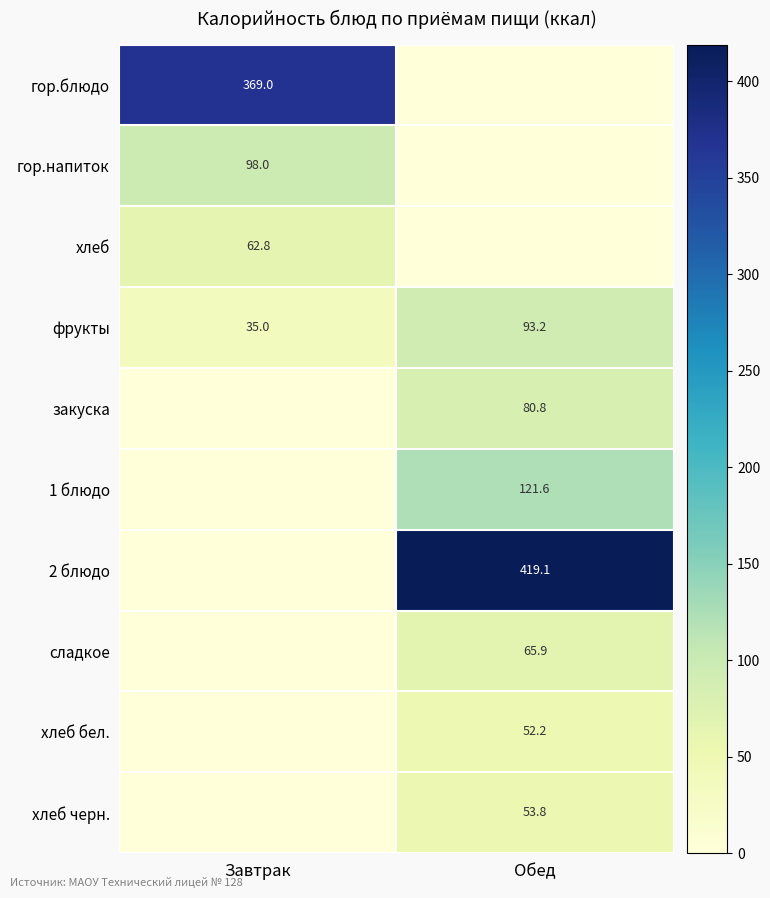

How many series are shown in this chart?

10